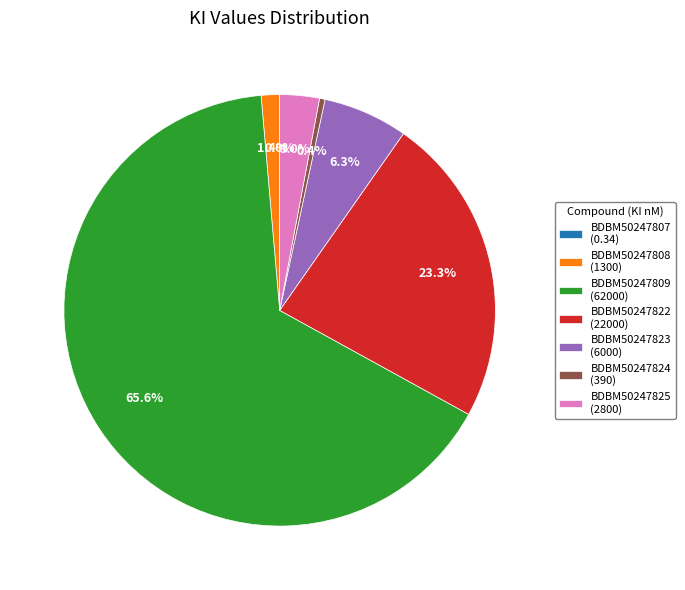

What percentage do BDBM50247823 and BDBM50247825 together represent?

9.3%